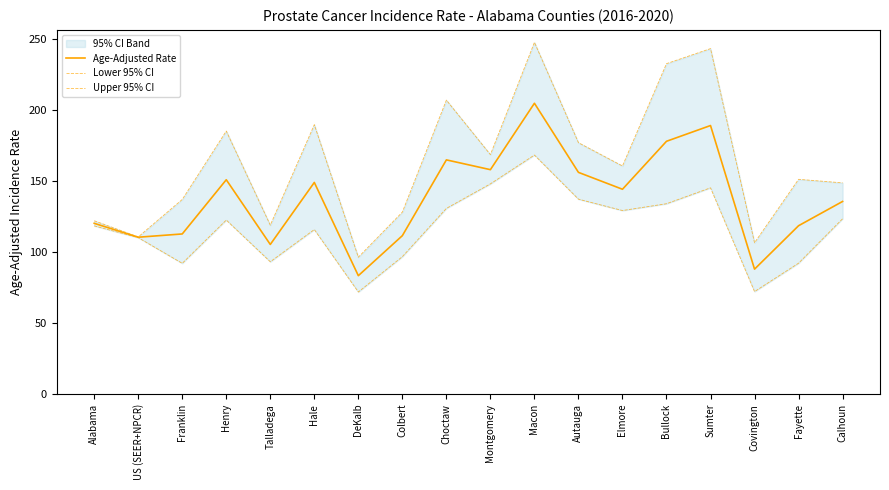

True or false: Age-Adjusted Rate and Upper 95% CI intersect in this chart.

False